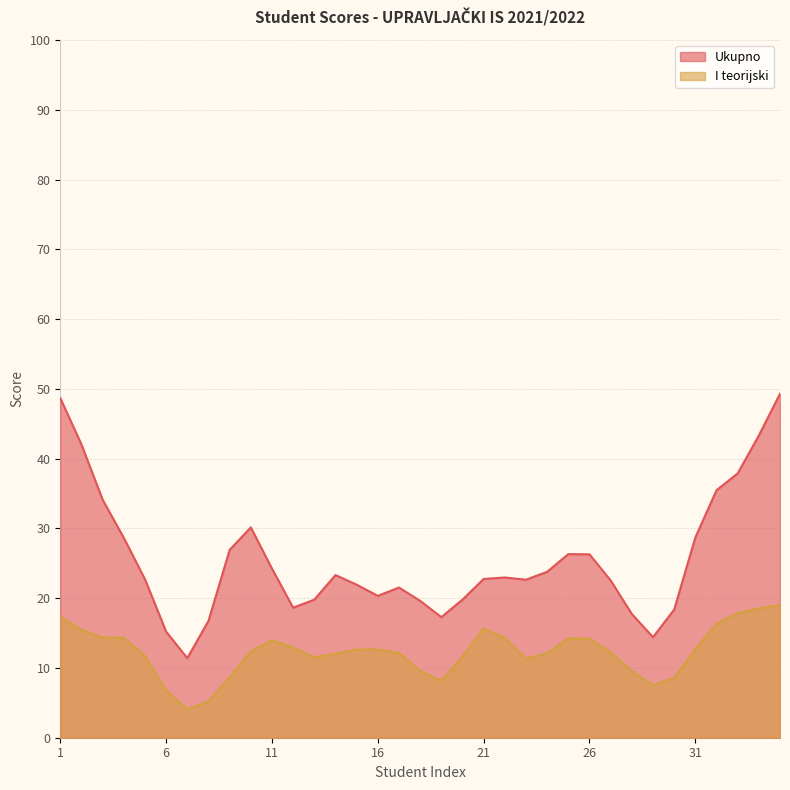

What is the greatest value displayed?

49.3